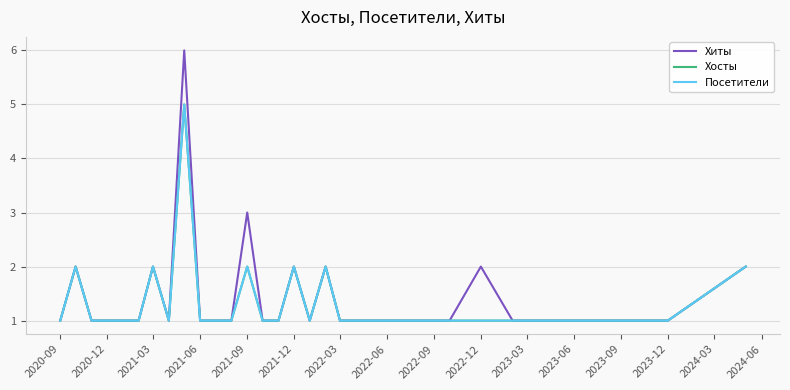

Is this an area chart (filled region under the line)?

No